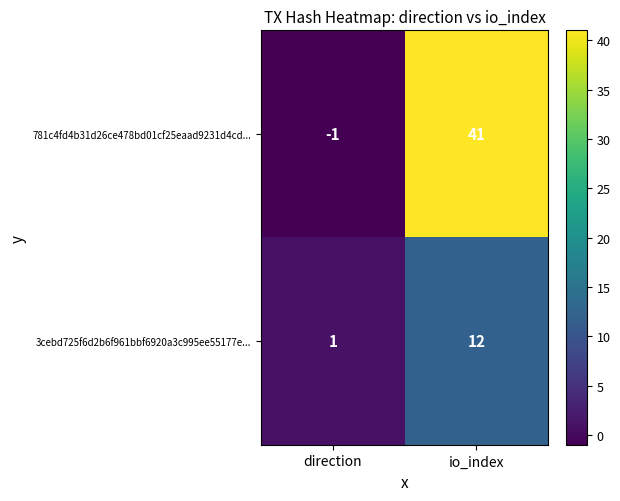

List the series in order of their peak value, lowest first.

3cebd725f6d2b6f961bbf6920a3c995ee55177e..., 781c4fd4b31d26ce478bd01cf25eaad9231d4cd...